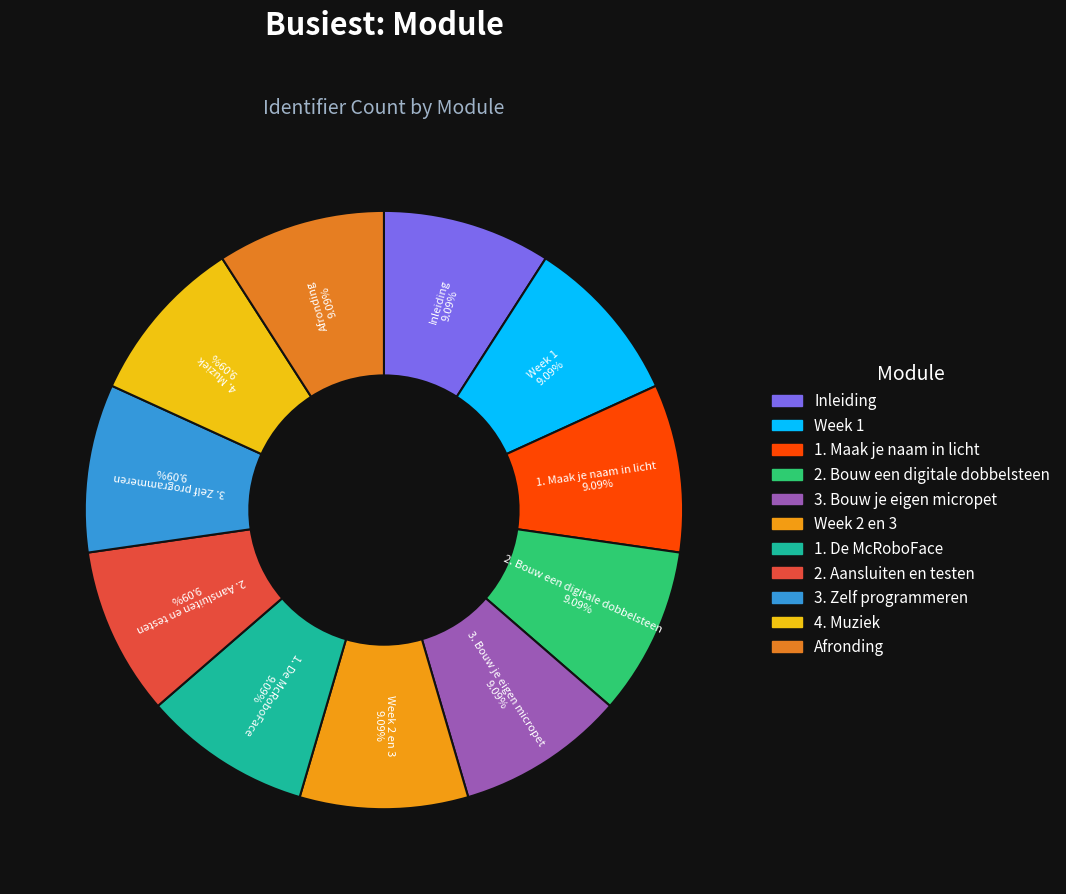

To the nearest percent, what portion does 2. Bouw een digitale dobbelsteen represent?

9%